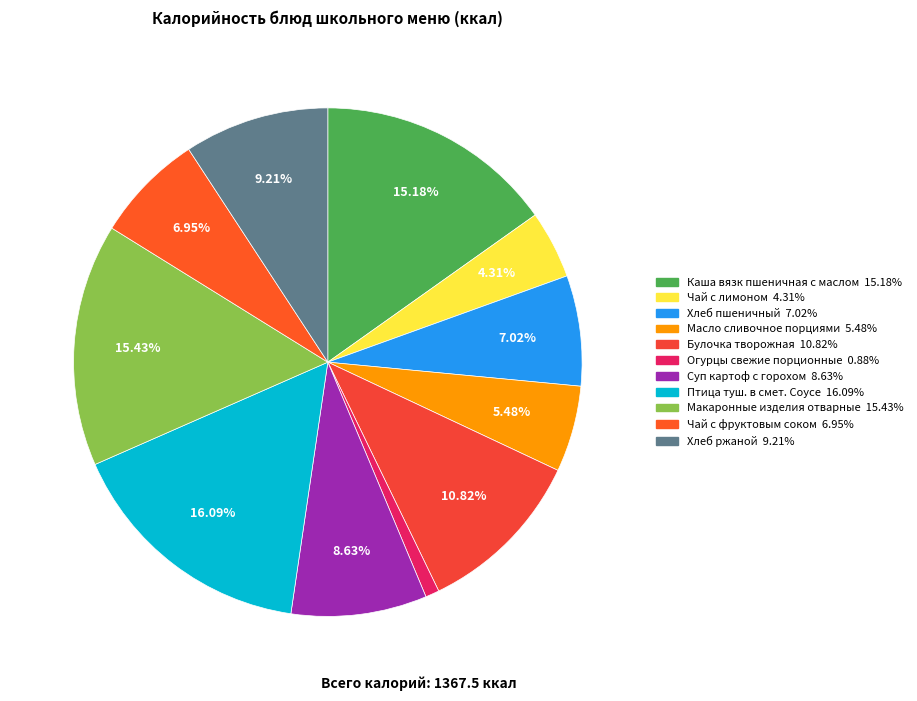

What portion of the pie excludes Хлеб пшеничный?

93.0%